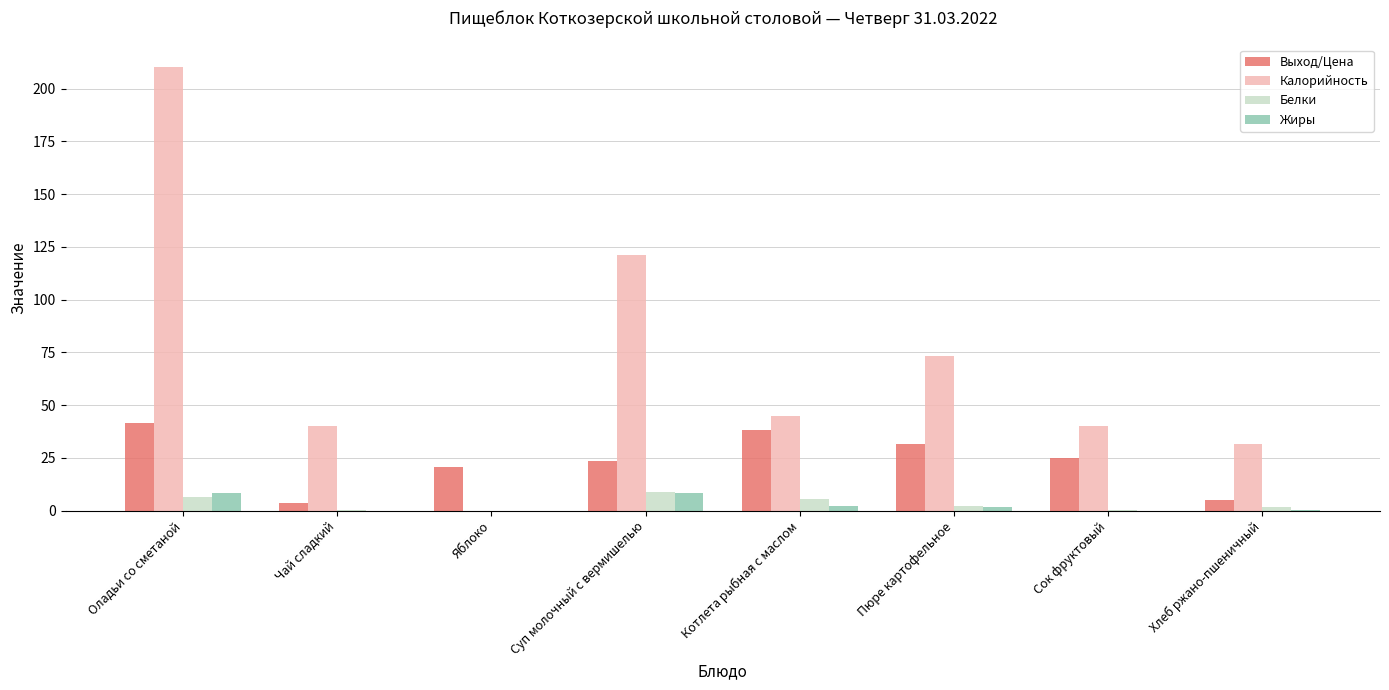

What value does the Калорийность series have at Оладьи со сметаной?

210.3